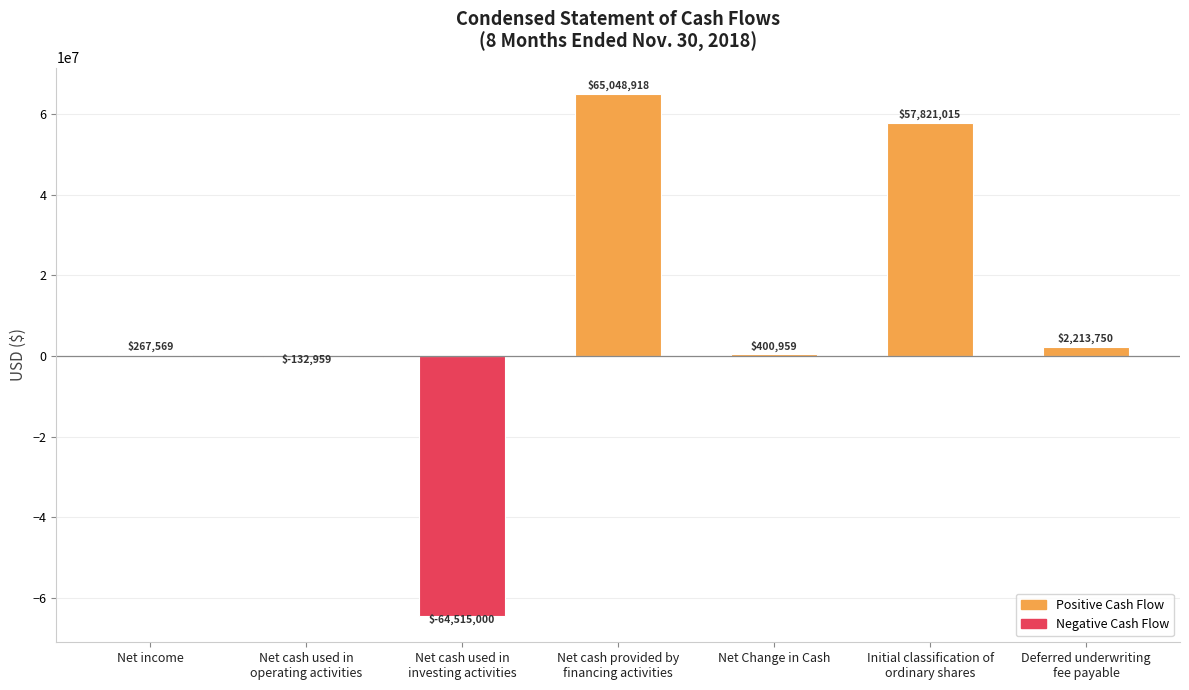

At which label is the value closest to 266959?

Net income